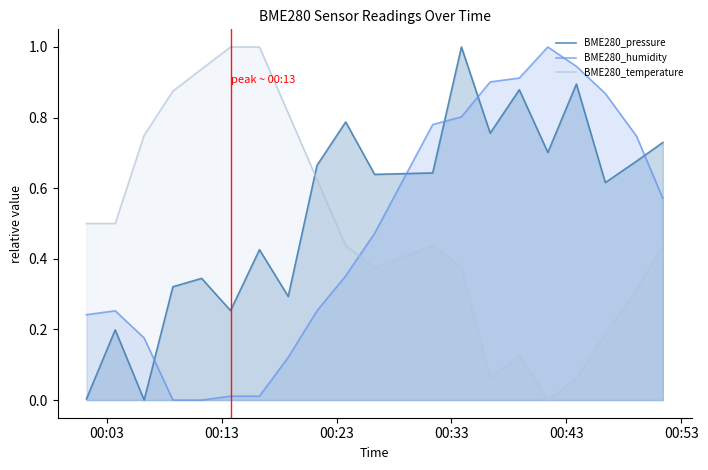

Does the chart have visible grid lines?

No